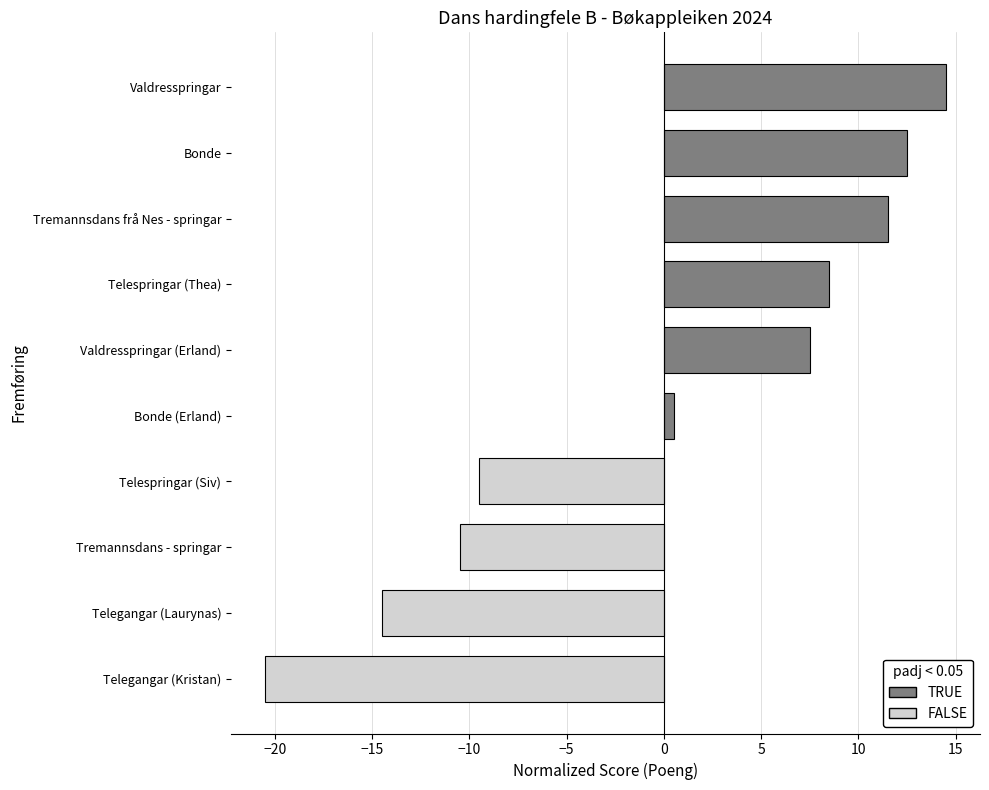

Which has a higher value, Bonde (Erland) or Telespringar (Thea)?

Telespringar (Thea)